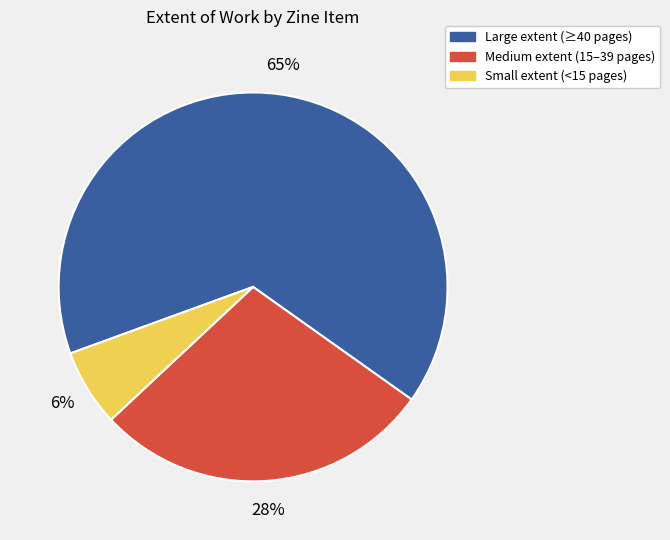

Count the number of slices in the pie.

3